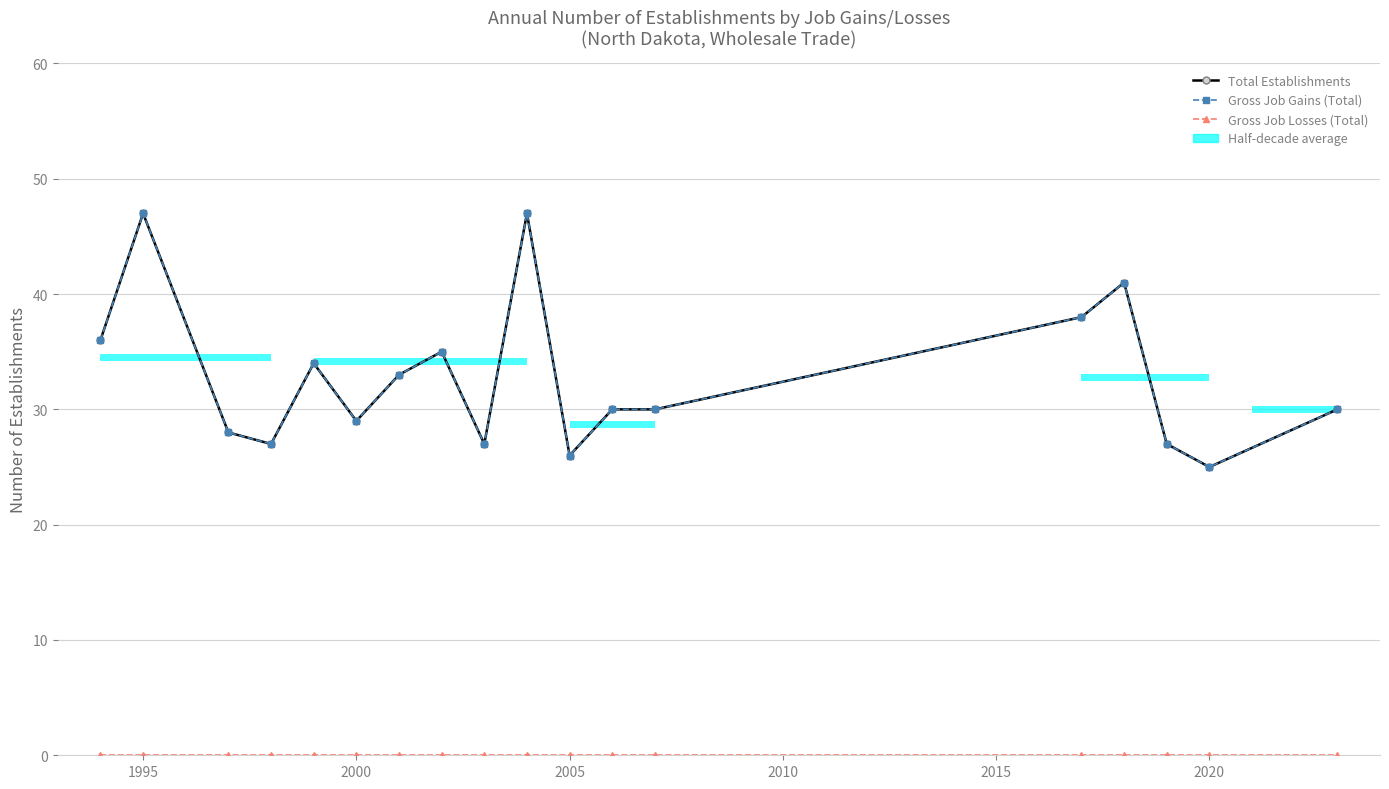

Does the chart display data point markers on the line(s)?

Yes